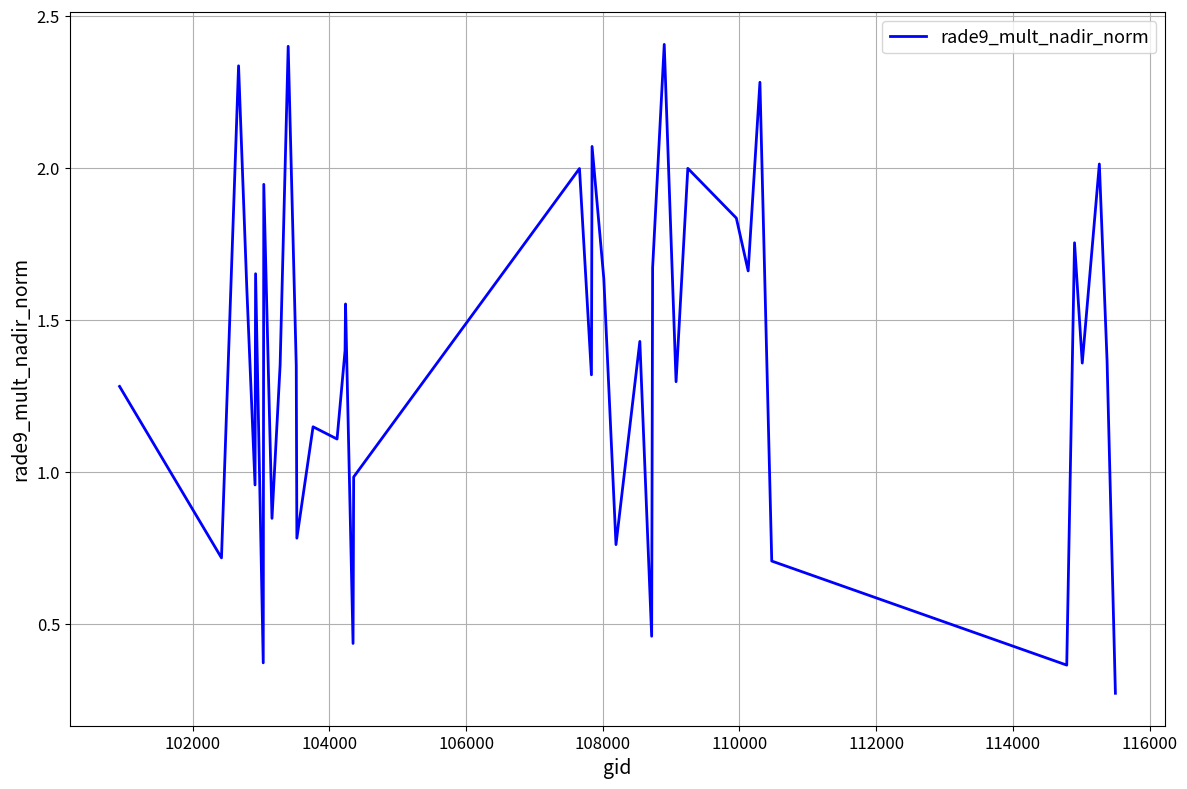

What is the greatest value displayed?

2.4